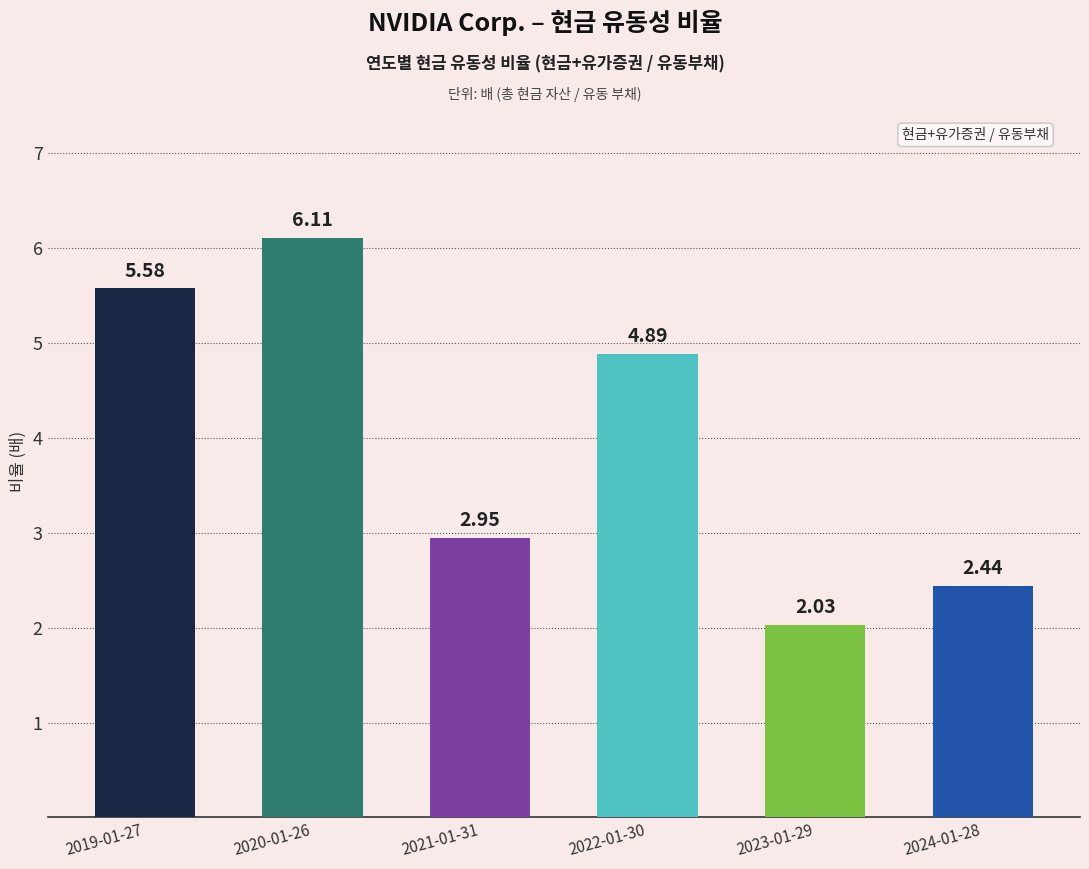

What is the sum of all values?

24.0